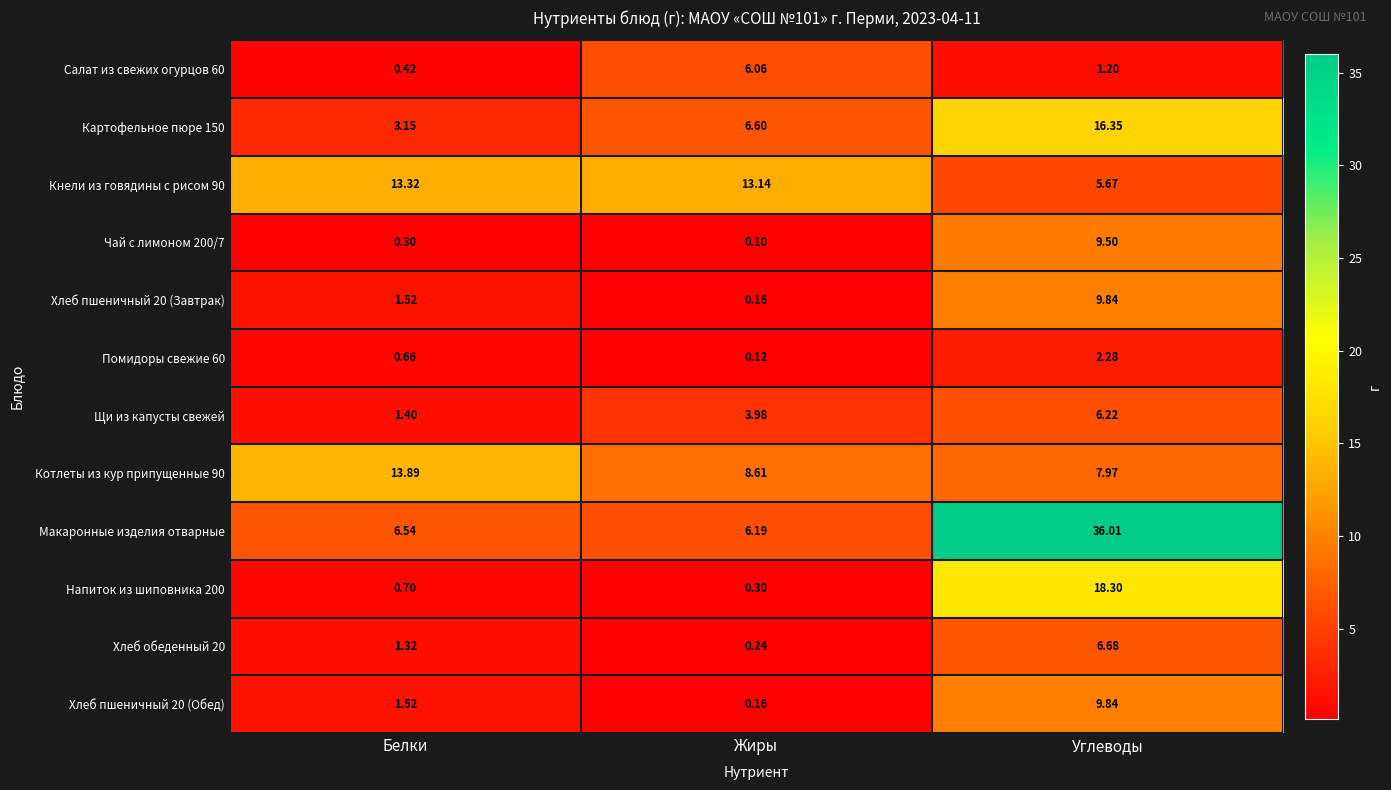

At which label is Кнели из говядины с рисом 90 closest to 9?

Углеводы